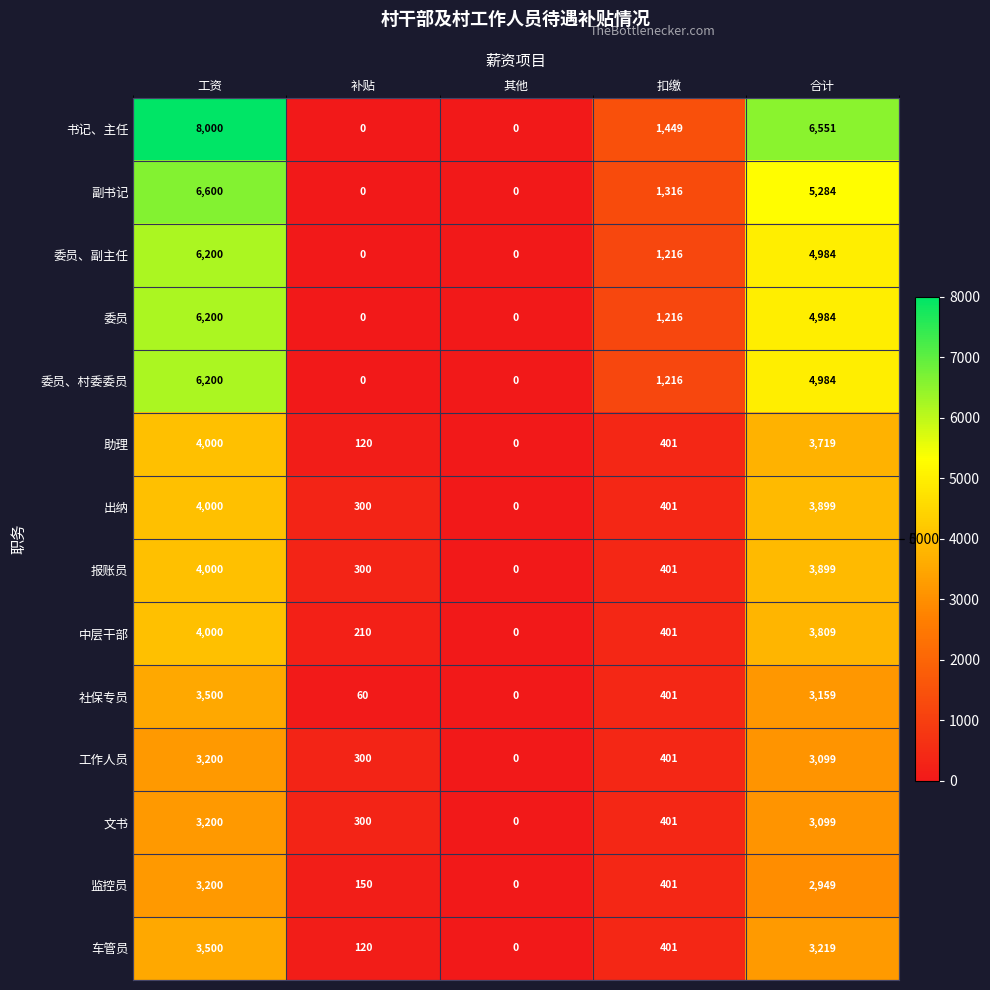

List the labels in order of 报账员 value, largest first.

工资, 合计, 扣缴, 补贴, 其他